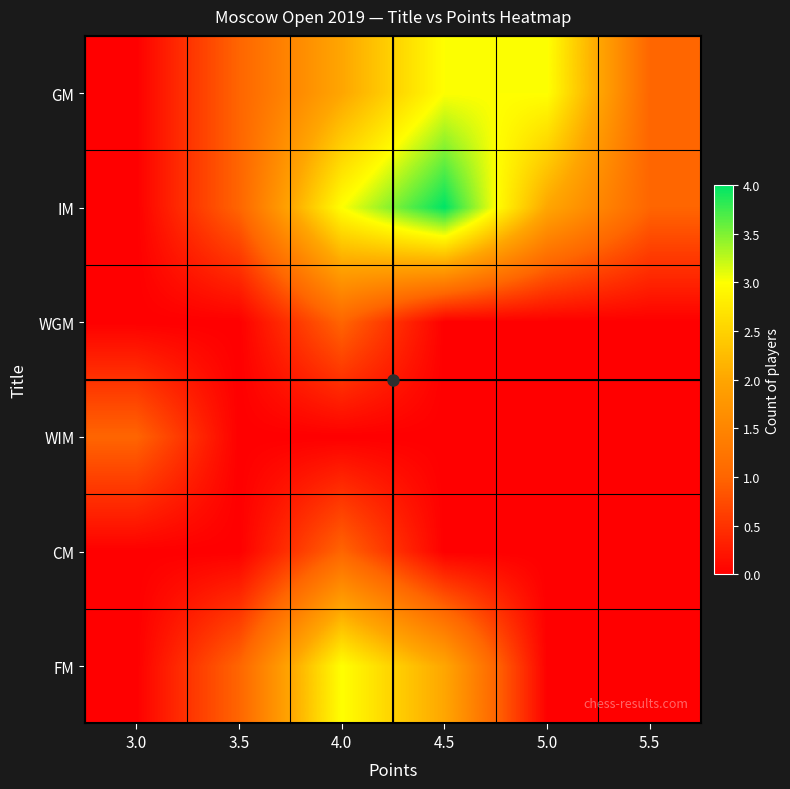

What is the greatest value displayed?

4